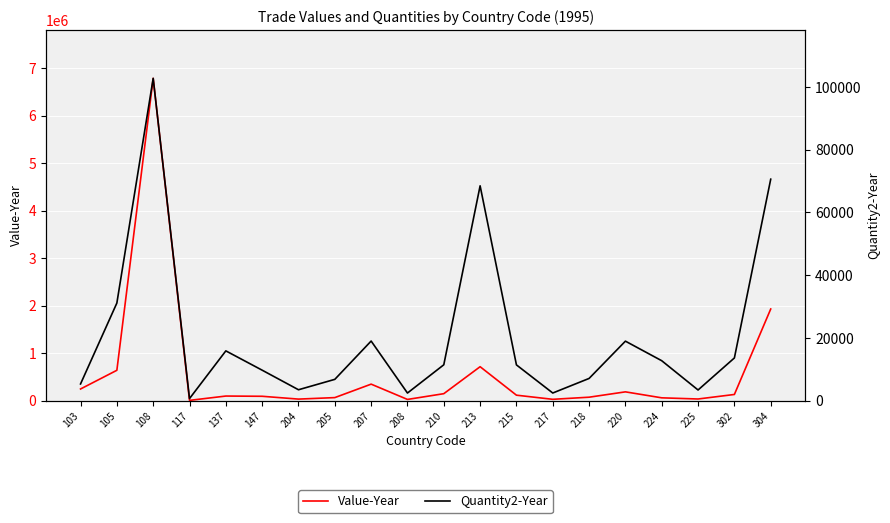

Which series has the largest range (max minus min)?

Value-Year